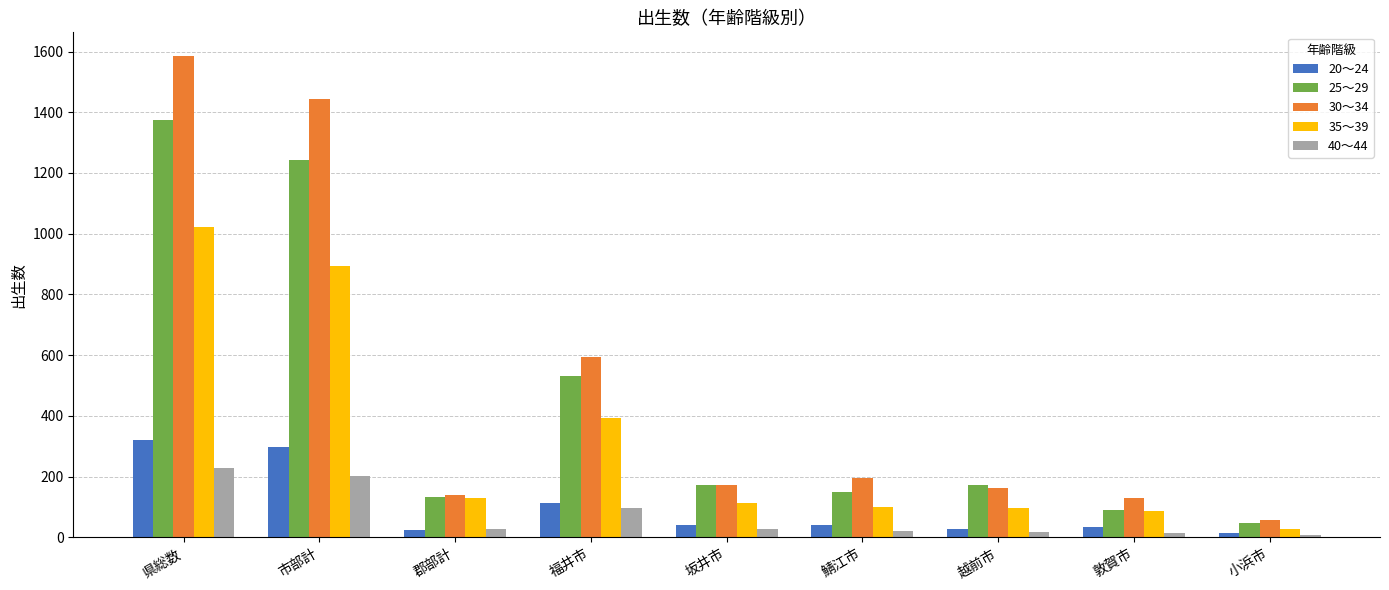

List the series in order of their peak value, highest first.

30～34, 25～29, 35～39, 20～24, 40～44